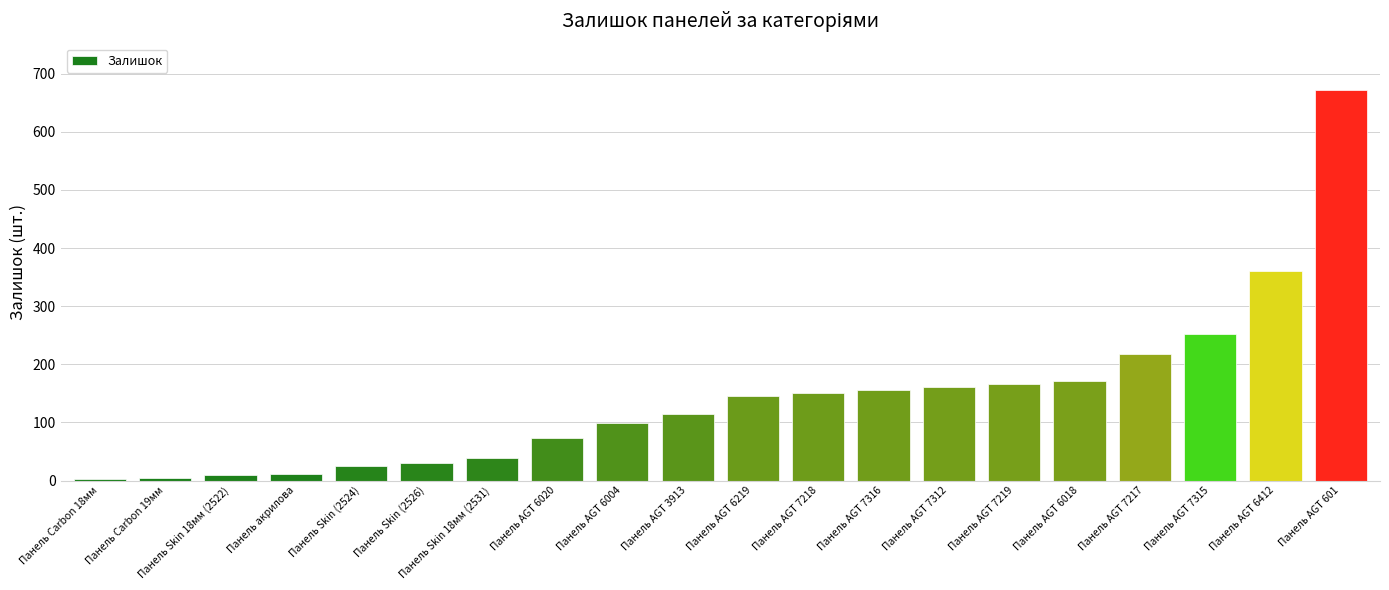

Are the bars horizontal?

No